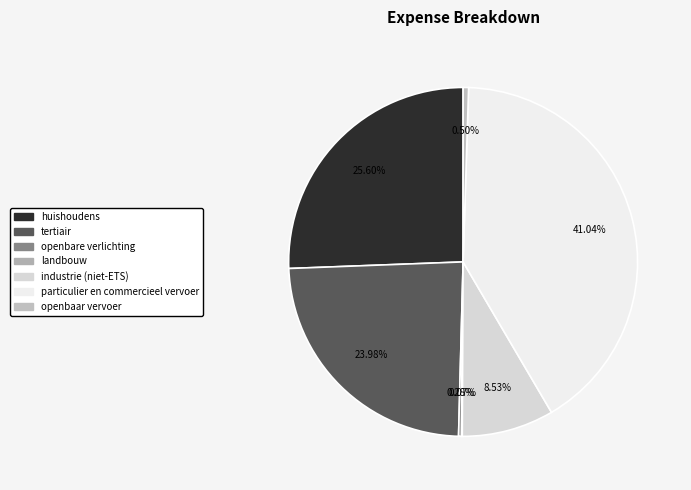

Do particulier en commercieel vervoer and tertiair together represent more than half of the pie?

Yes